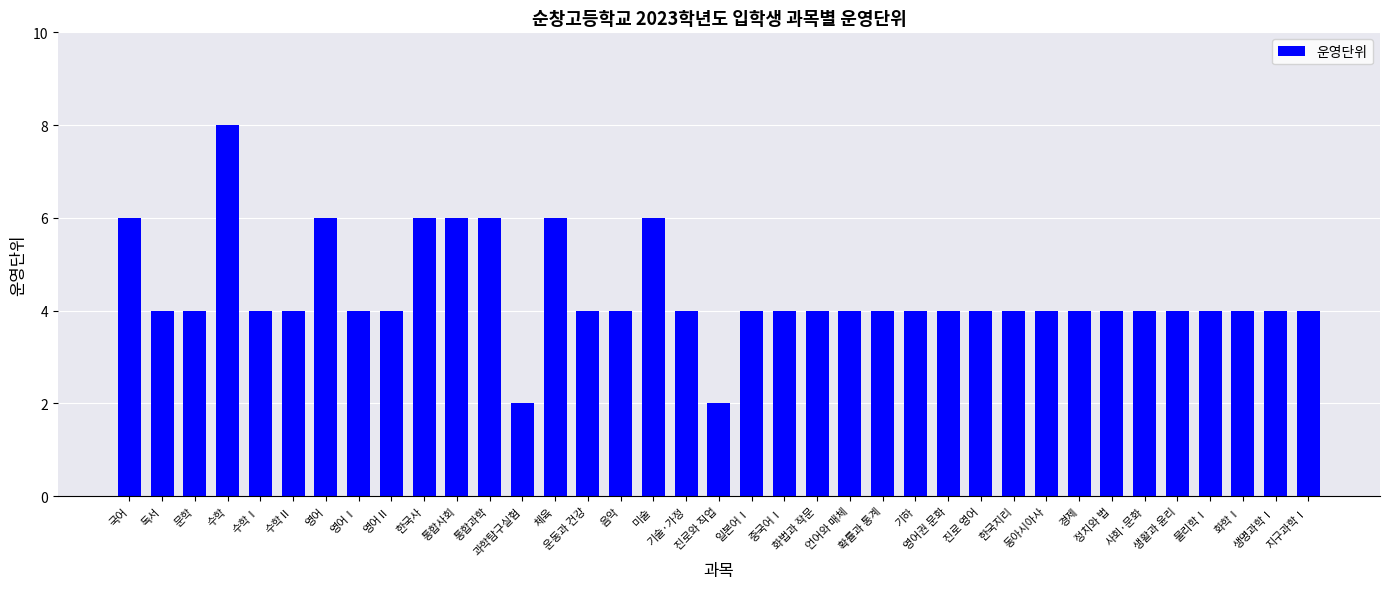

Is it true that the value at 정치와 법 is 5?

False